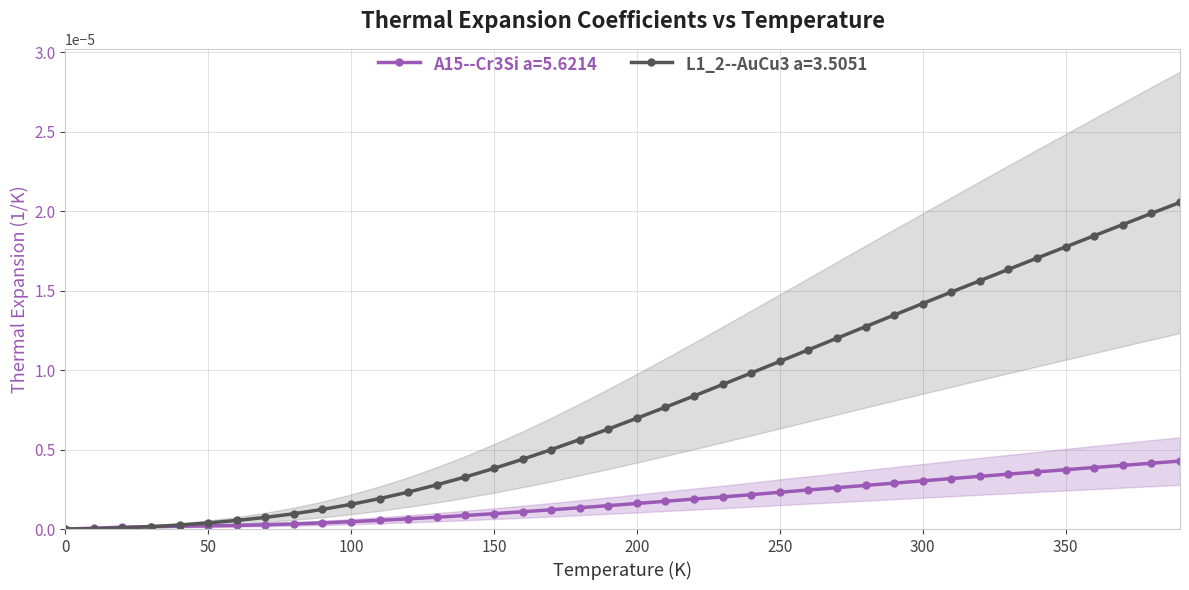

Which series has the largest range (max minus min)?

L1_2--AuCu3 a=3.5051